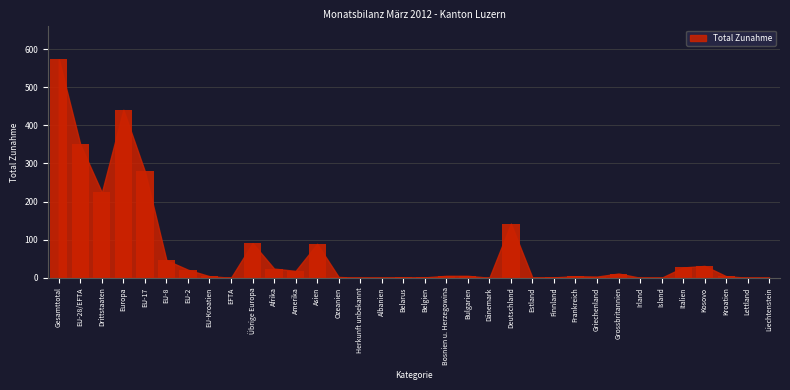

What is the change in value from EFTA to Kosovo?

+31